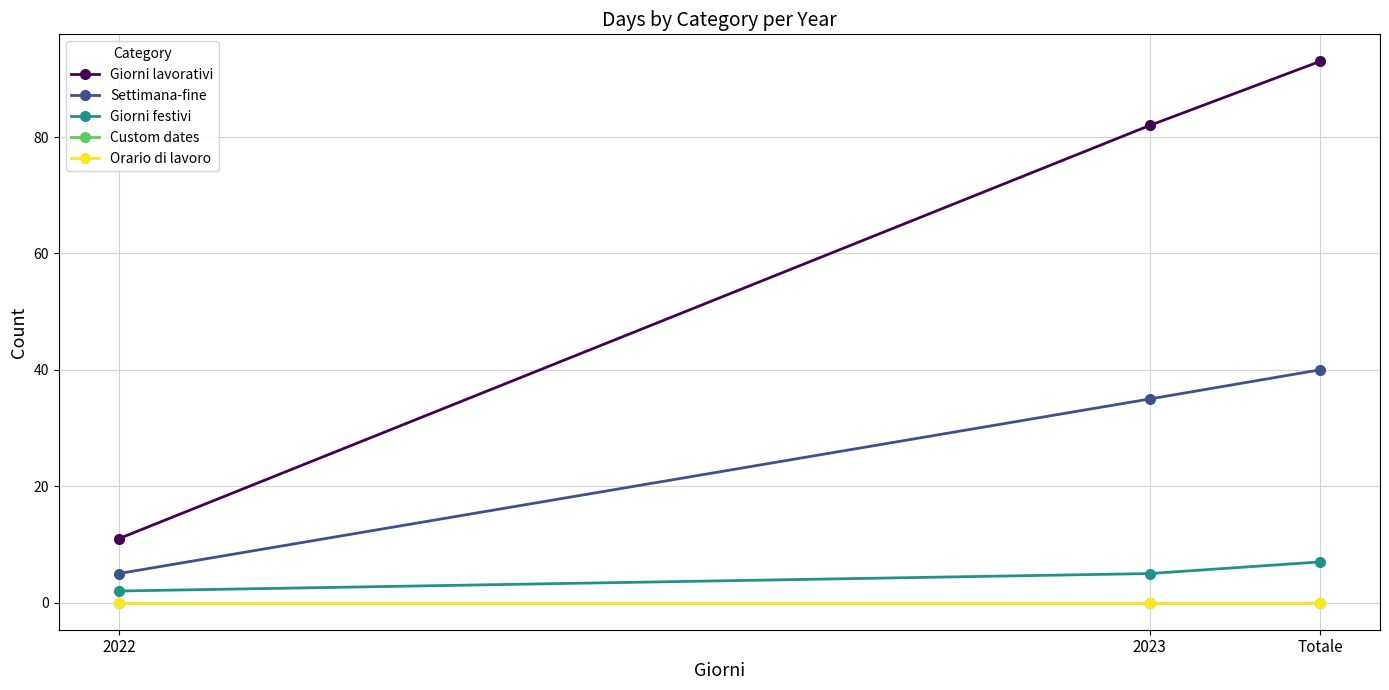

Is this an area chart (filled region under the line)?

No